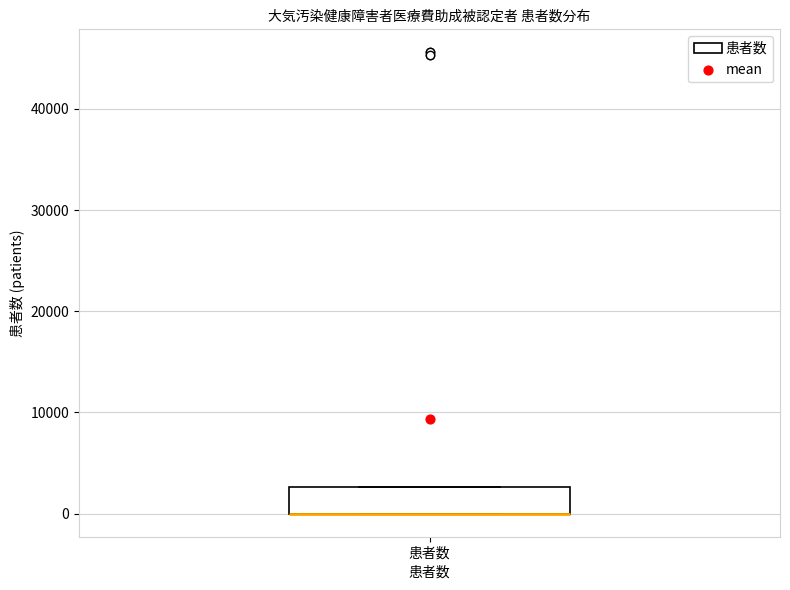

Transcribe this box plot: give where the median line is, the range the box spans, and where the two whiskers end, as read against the y-axis. The values are not printed on the chart, so give them approximately, as read against the axis.

median 0 (drawn on the box's lower edge), box 0 to 3000, whiskers 0 to 3000